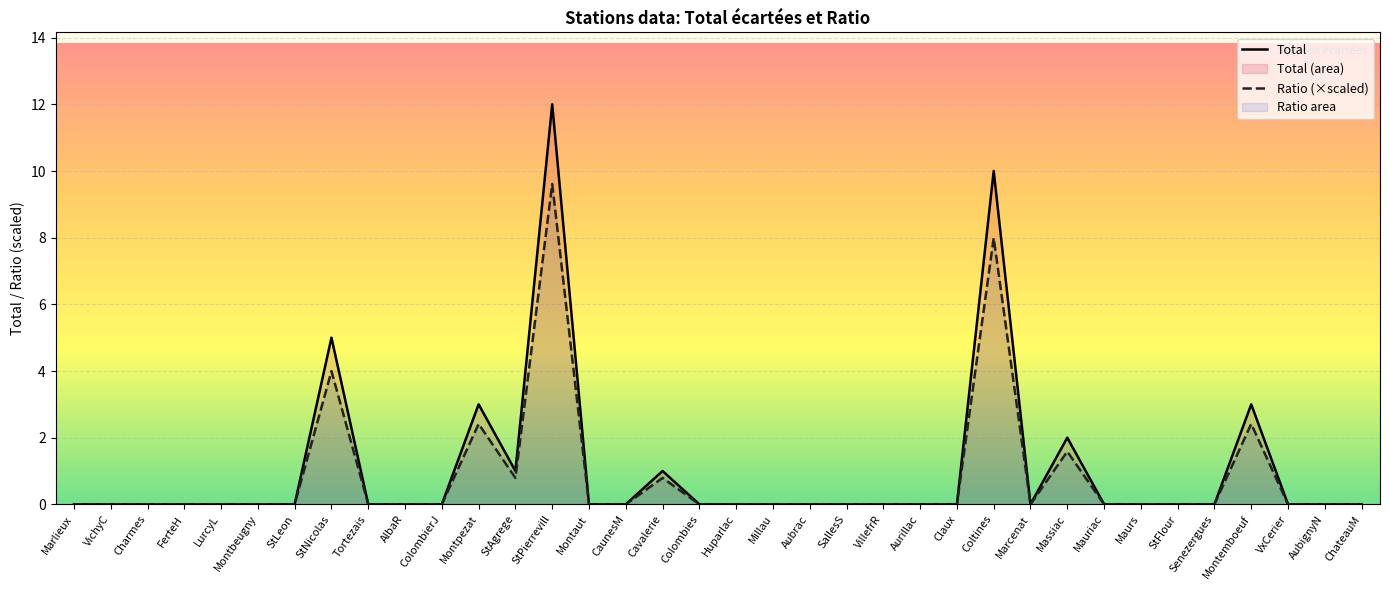

What is the sum of the Ratio (×scaled) values at VxCerier and Montpezat?

2.4